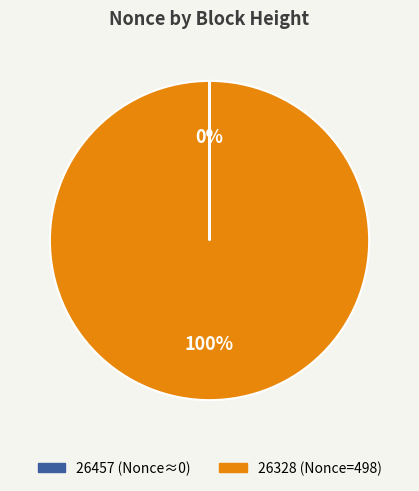

To the nearest percent, what is the difference between the largest and smallest slice percentages?

100%